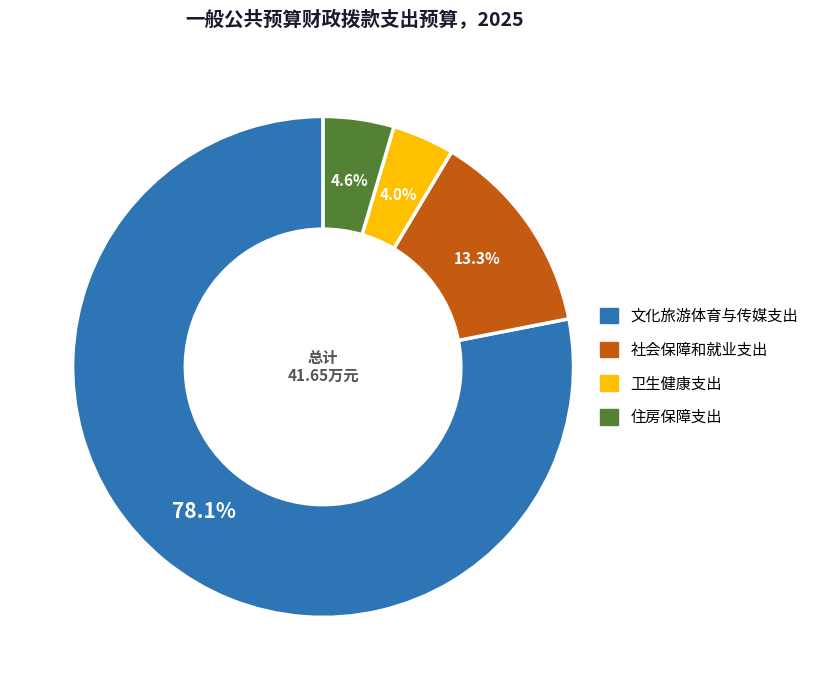

What percentage is NOT represented by 文化旅游体育与传媒支出?

21.9%